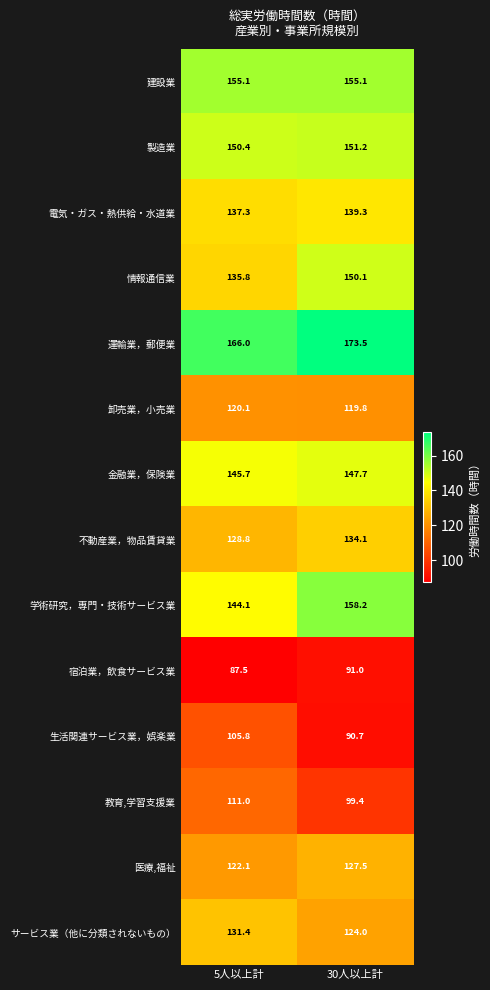

Reading left to right, transcribe all the data shown in this chart.

建設業: 155.1	155.1
製造業: 150.4	151.2
電気・ガス・熱供給・水道業: 137.3	139.3
情報通信業: 135.8	150.1
運輸業，郵便業: 166.0	173.5
卸売業，小売業: 120.1	119.8
金融業，保険業: 145.7	147.7
不動産業，物品賃貸業: 128.8	134.1
学術研究，専門・技術サービス業: 144.1	158.2
宿泊業，飲食サービス業: 87.5	91.0
生活関連サービス業，娯楽業: 105.8	90.7
教育,学習支援業: 111.0	99.4
医療,福祉: 122.1	127.5
サービス業（他に分類されないもの）: 131.4	124.0